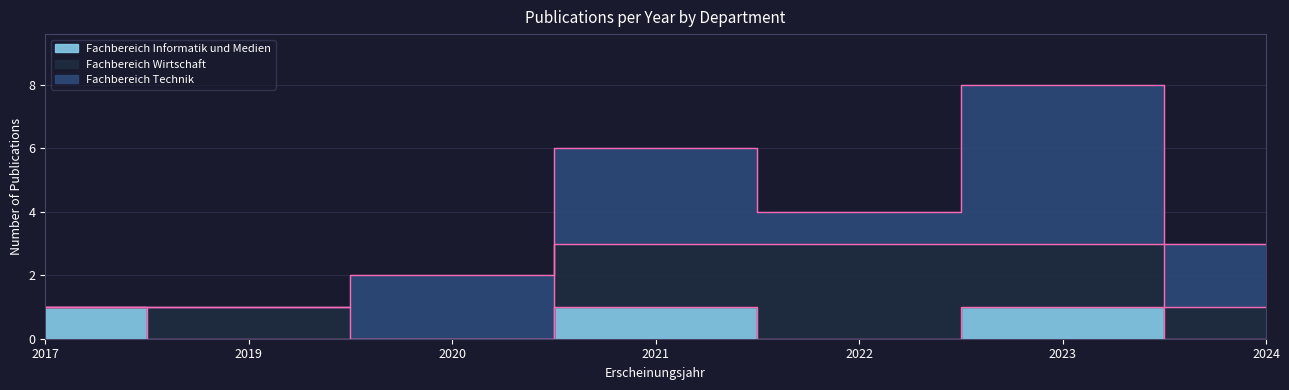

At 2021, list the series in order from largest to smallest.

Fachbereich Technik, Fachbereich Wirtschaft, Fachbereich Informatik und Medien